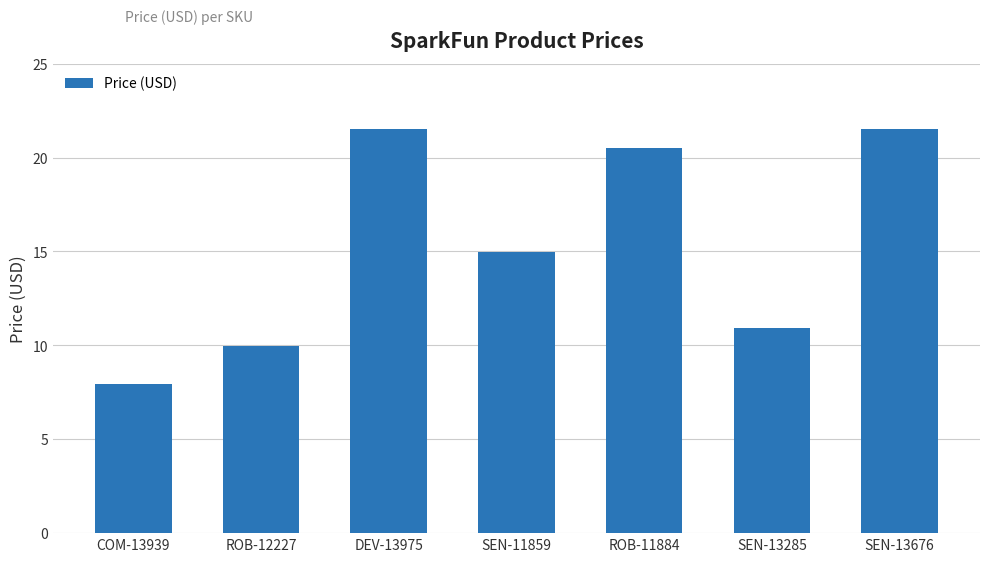

True or false: the data shows 35.2 at DEV-13975.

False